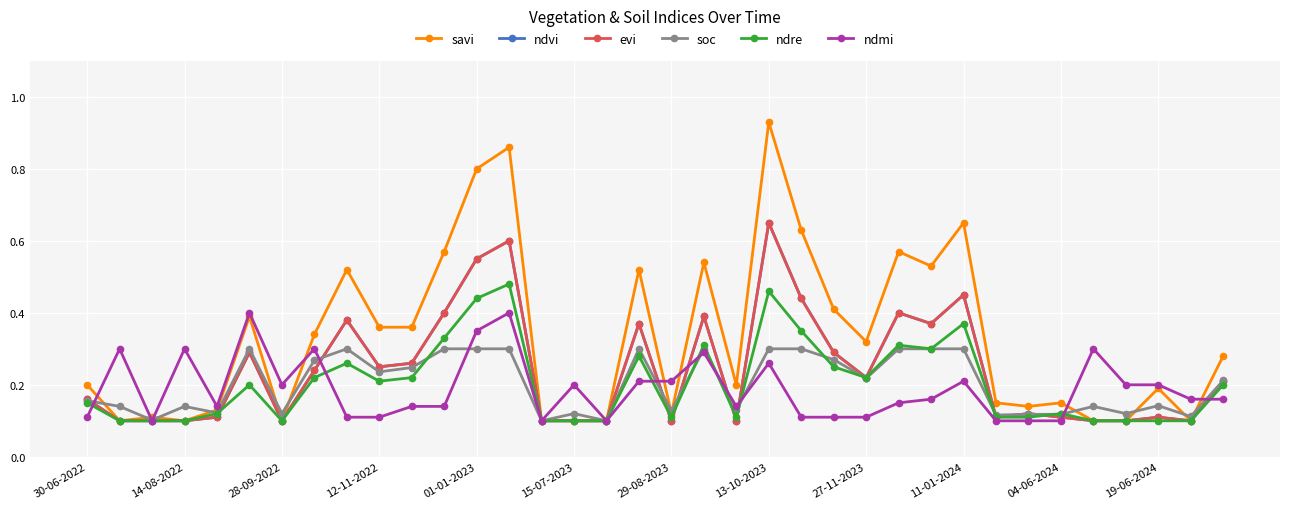

Does the chart have visible grid lines?

Yes